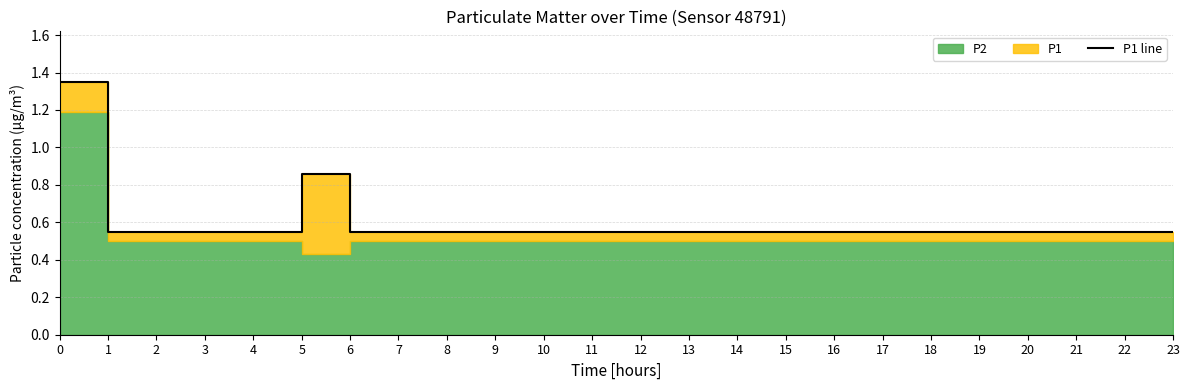

What value does the data have at 21?

0.6